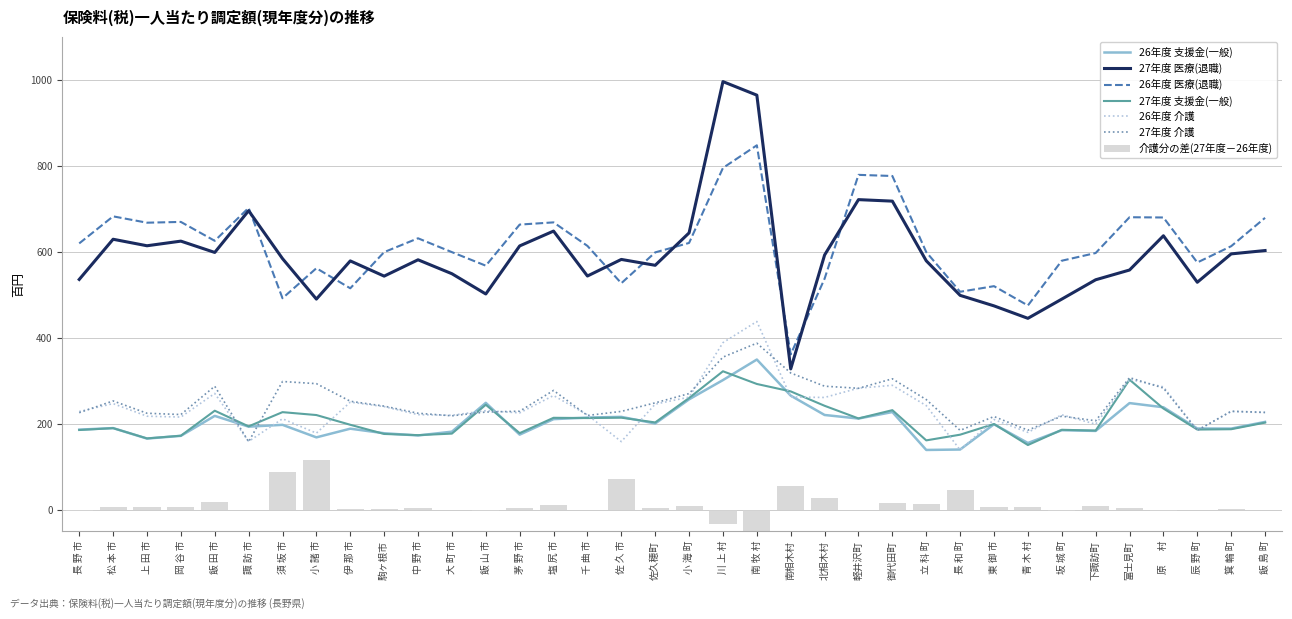

At which label is 27年度 支援金(一般) closest to 236?

原  　村